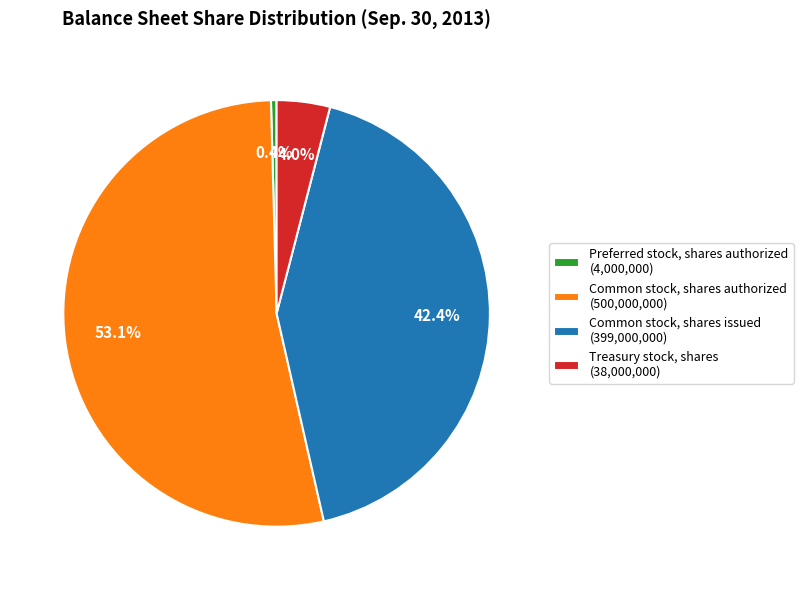

What percentage is the Treasury stock, shares slice, to the nearest percent?

4%